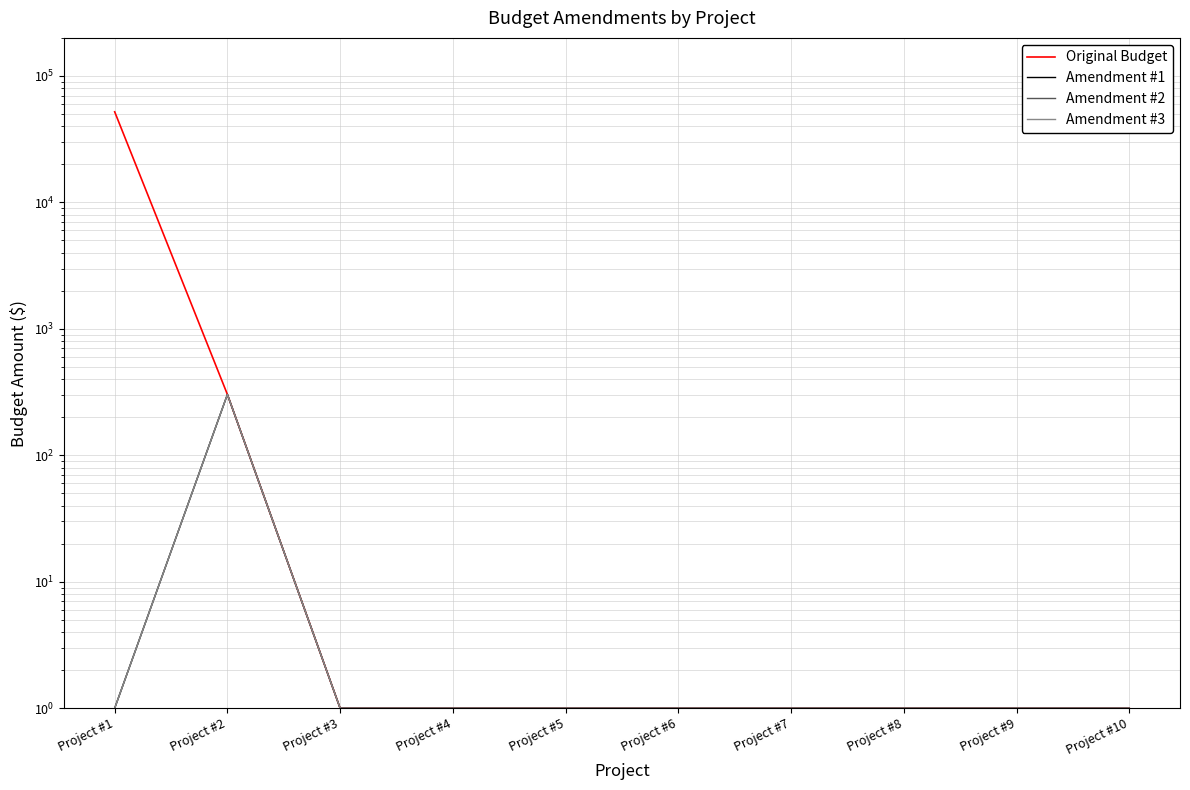

Reading right to left, list all the values displayed in this chart.

Original Budget: 1	1	1	1	1	1	1	1	303	52077
Amendment #1: 1	1	1	1	1	1	1	1	303	1
Amendment #2: 1	1	1	1	1	1	1	1	303	1
Amendment #3: 1	1	1	1	1	1	1	1	303	1